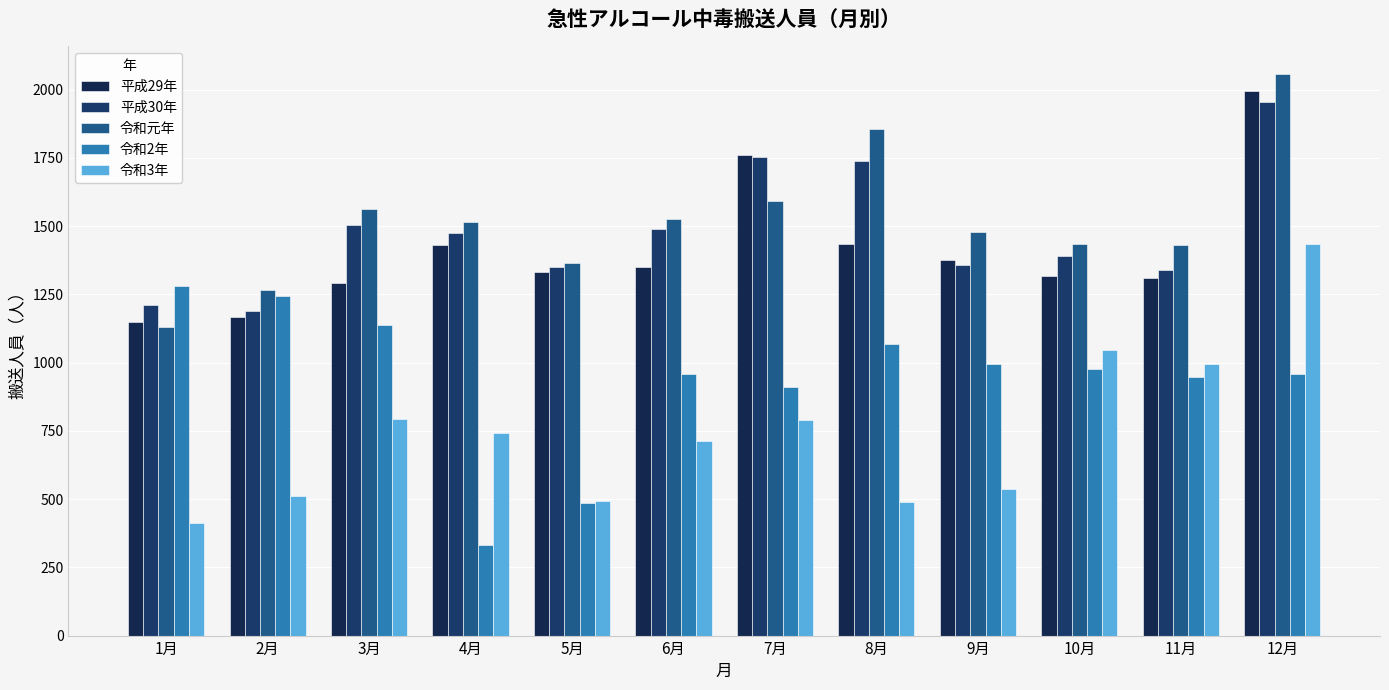

Which series has the largest total across all categories?

令和元年